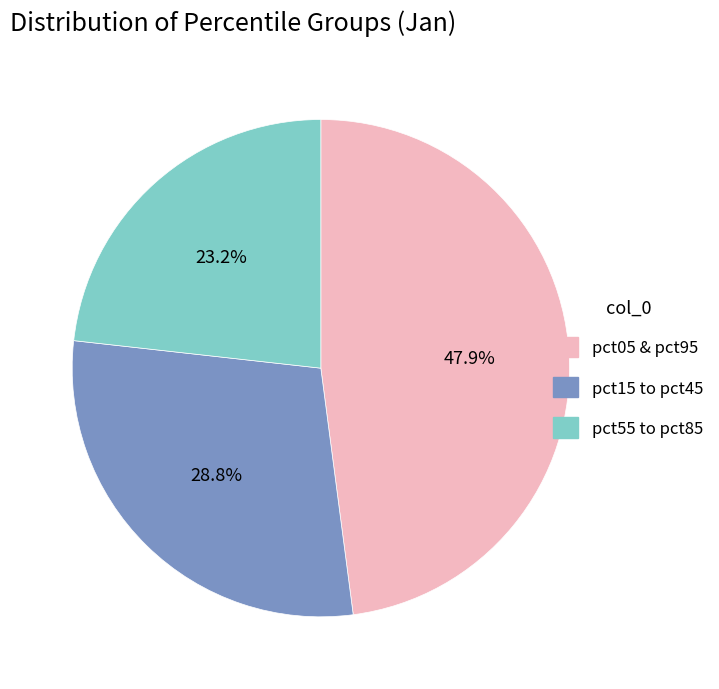

Does any single category account for the majority?

No